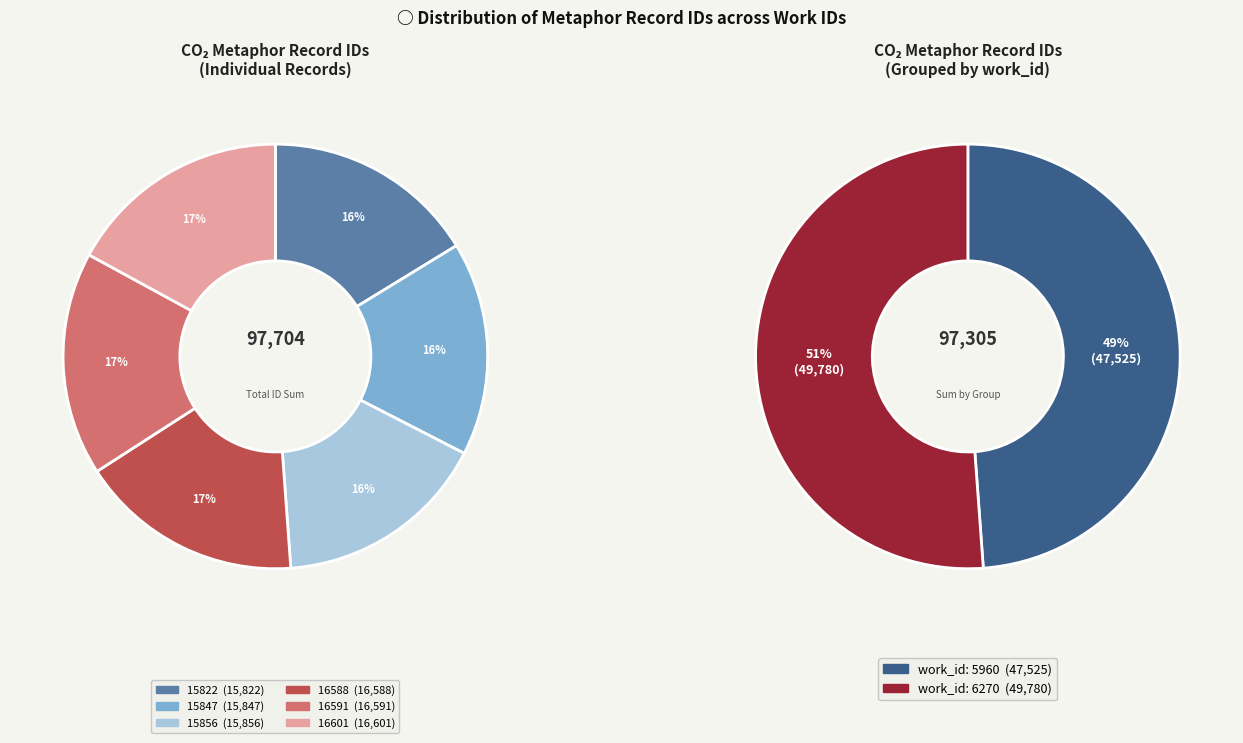

How much of the chart is everything except 5960 (id:15847)?

83.7%